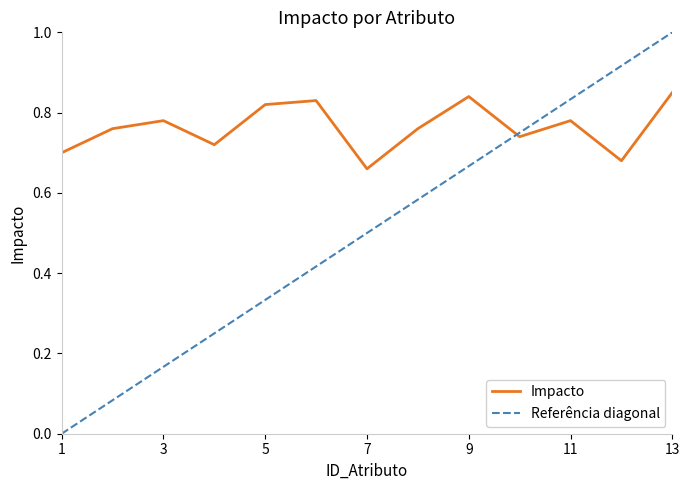

At which category does the chart reach its peak across all series?

13